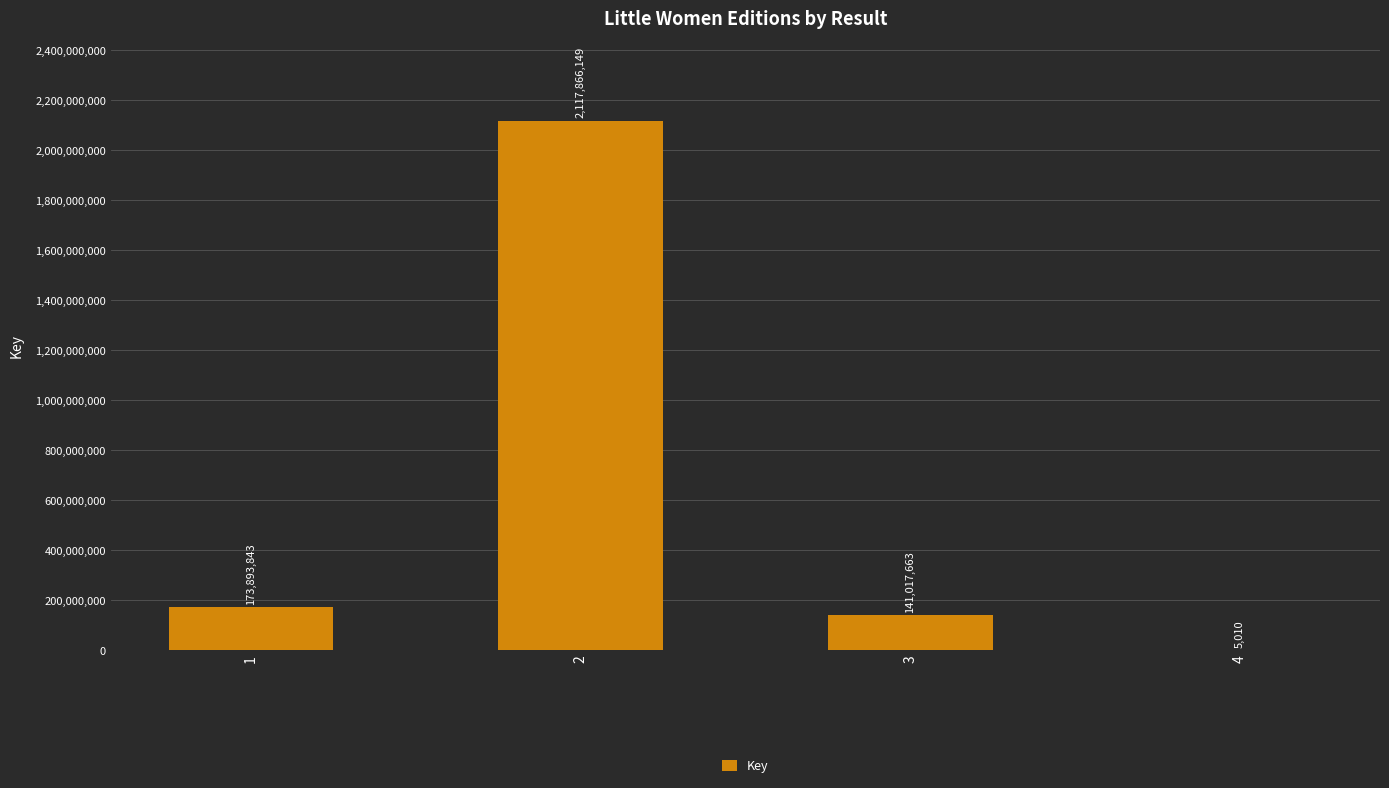

Is it true that the value at 1 is 173893843?

True